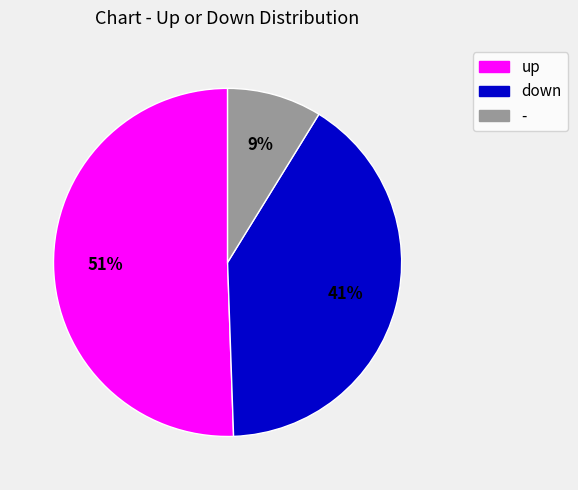

How many segments does this pie chart have?

3